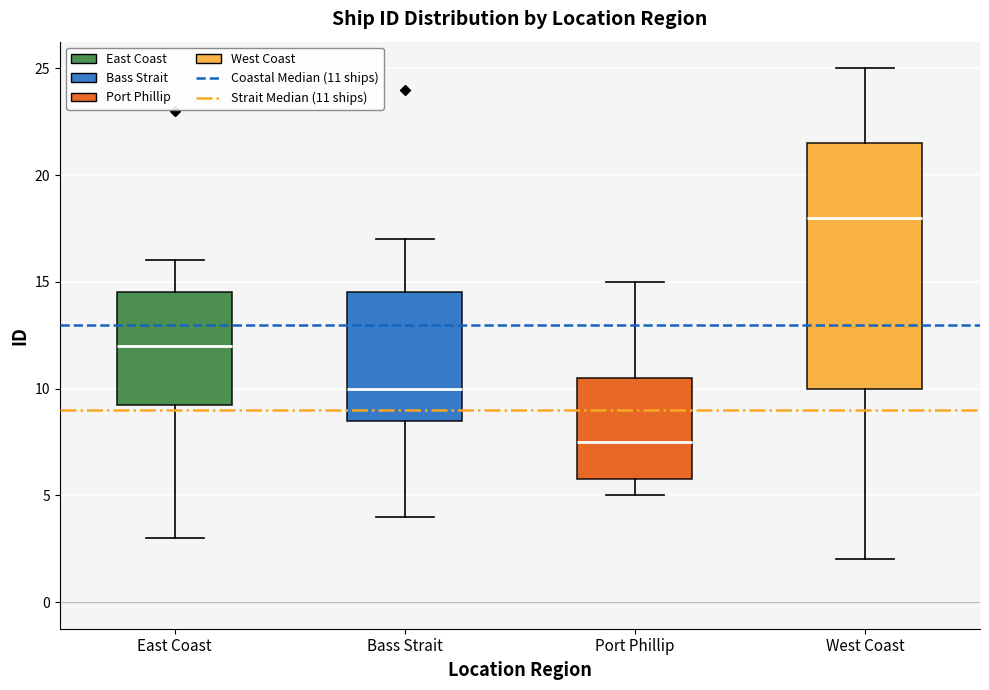

Reading left to right, transcribe this box plot: for each box, give where its median line is, the range the box spans, and where its two whiskers end, as read against the y-axis. The values are not printed on the chart, so give them approximately, as read against the axis.

East Coast: median 12.0, box 9.5 to 14.5, whiskers 3.0 to 16.0
Bass Strait: median 10.0, box 8.5 to 14.5, whiskers 4.0 to 17.0
Port Phillip: median 7.5, box 6.0 to 10.5, whiskers 5.0 to 15.0
West Coast: median 18.0, box 10.0 to 21.5, whiskers 2.0 to 25.0